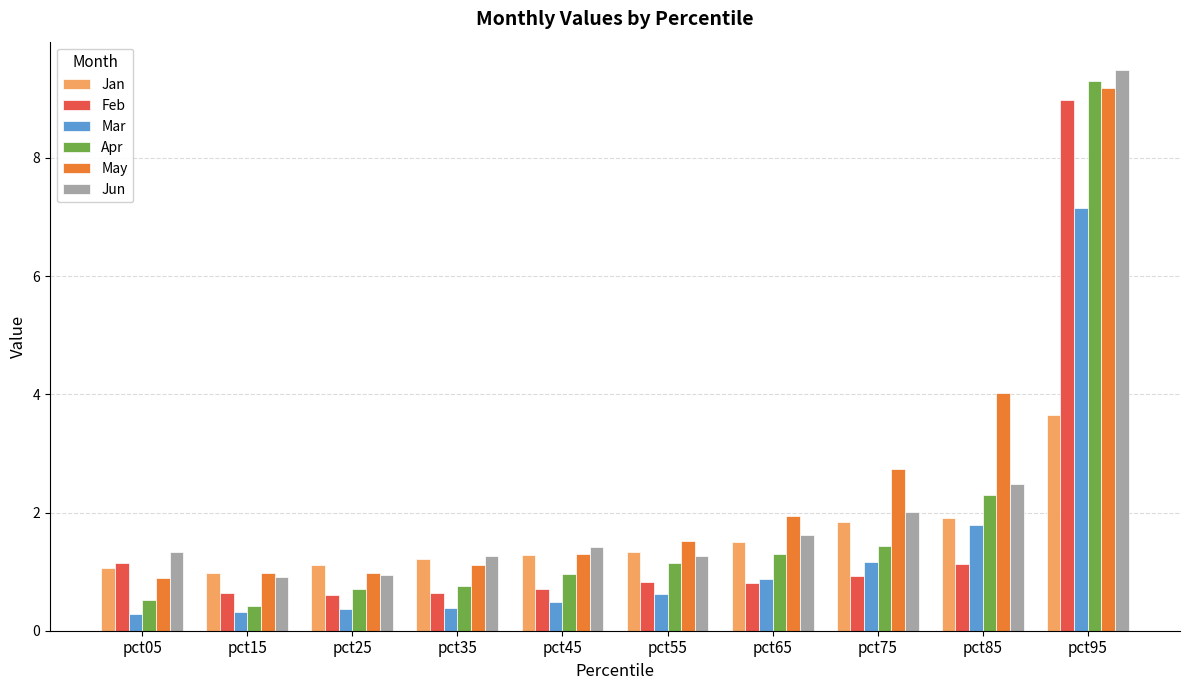

Which category has the highest value in the Jun series?

pct95